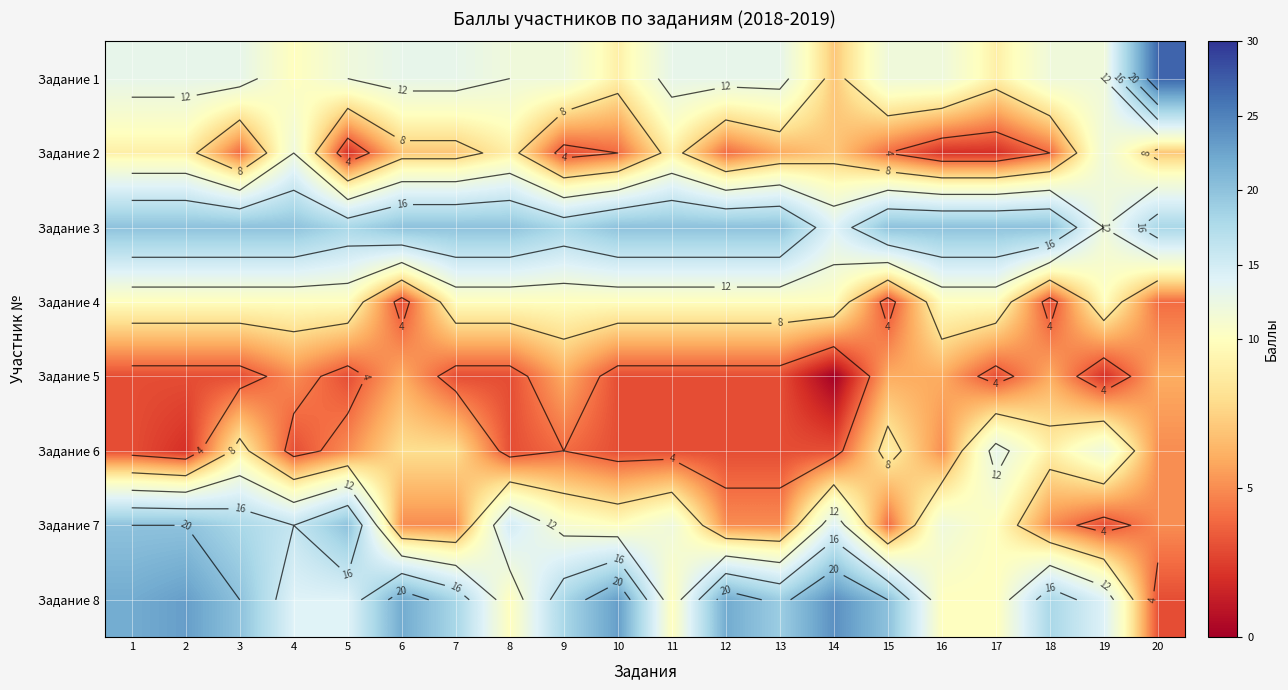

List the series in order of their peak value, highest first.

Задание 1, Задание 8, Задание 3, Задание 7, Задание 6, Задание 2, Задание 4, Задание 5